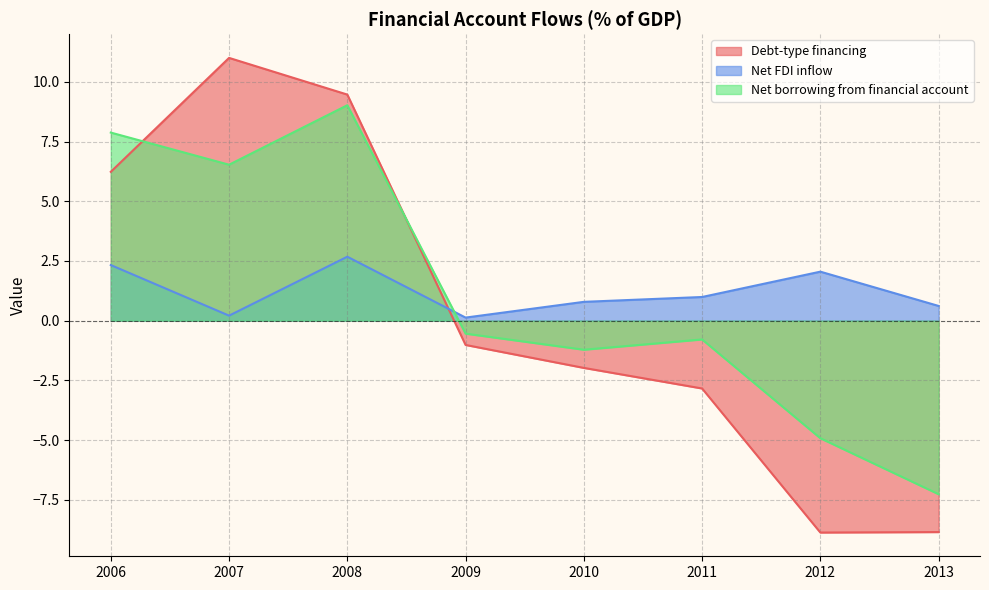

True or false: Debt-type financing and Net FDI inflow intersect in this chart.

True